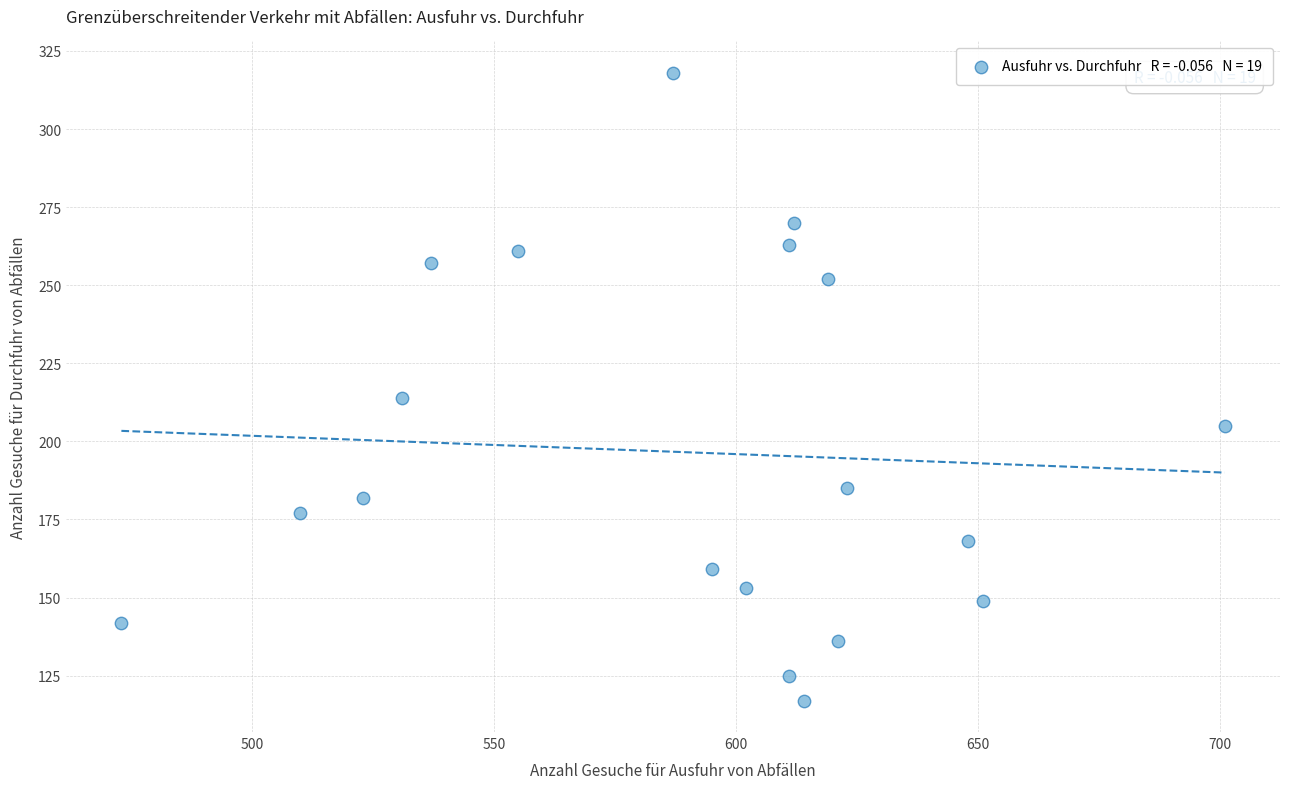

What Y value in the scatter plot is closest to 217?

214